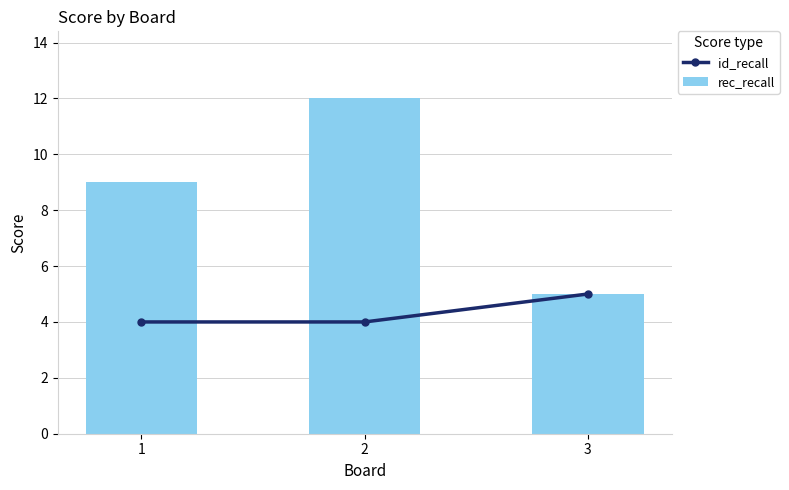

Read the rec_recall value at 1.

9